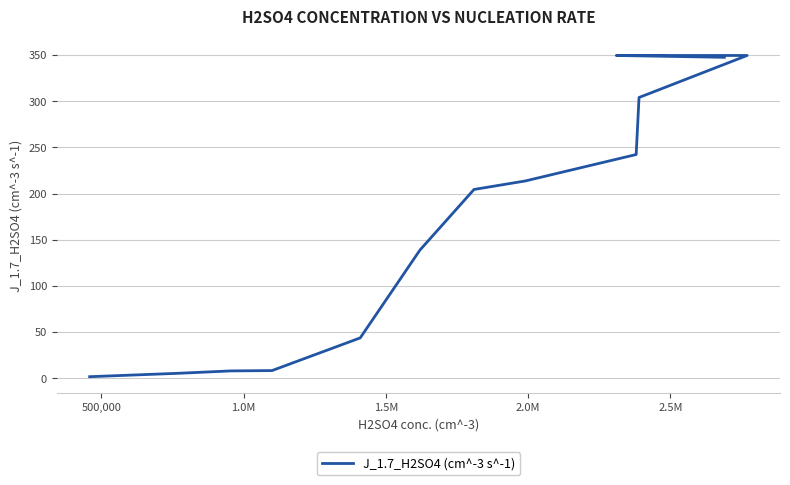

What is the difference between the maximum and second lowest values?

344.1